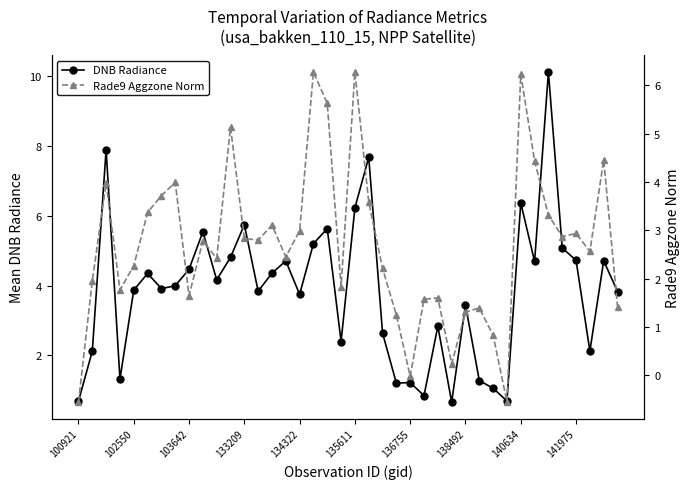

What is the maximum value for DNB Radiance?

10.1